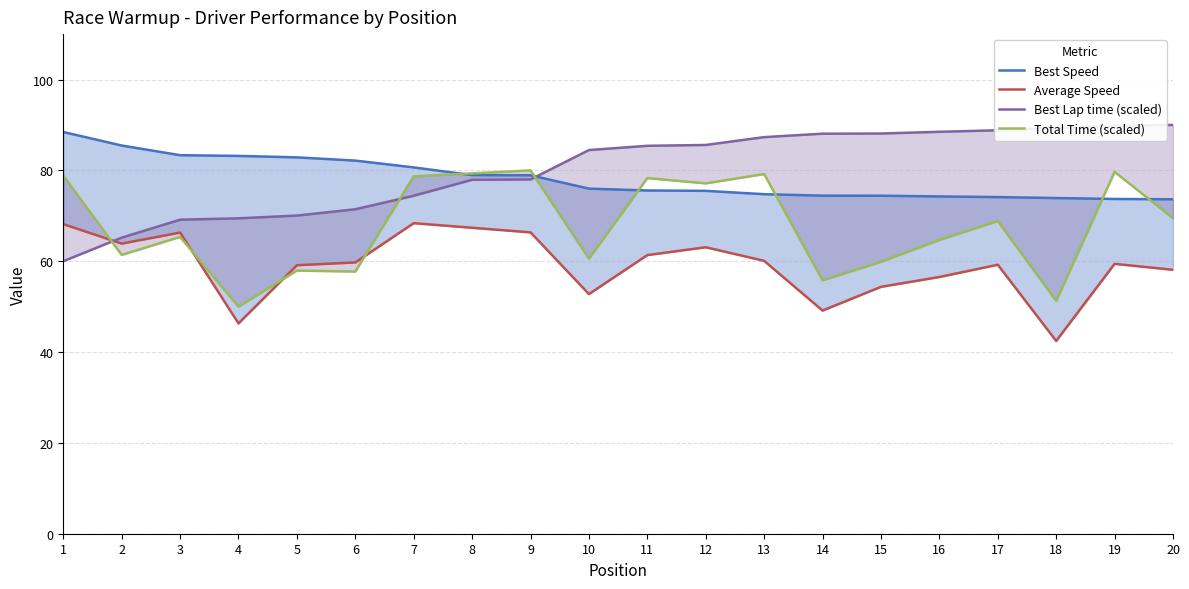

What are all the series names shown in the legend?

Best Speed, Average Speed, Best Lap time (scaled), Total Time (scaled)